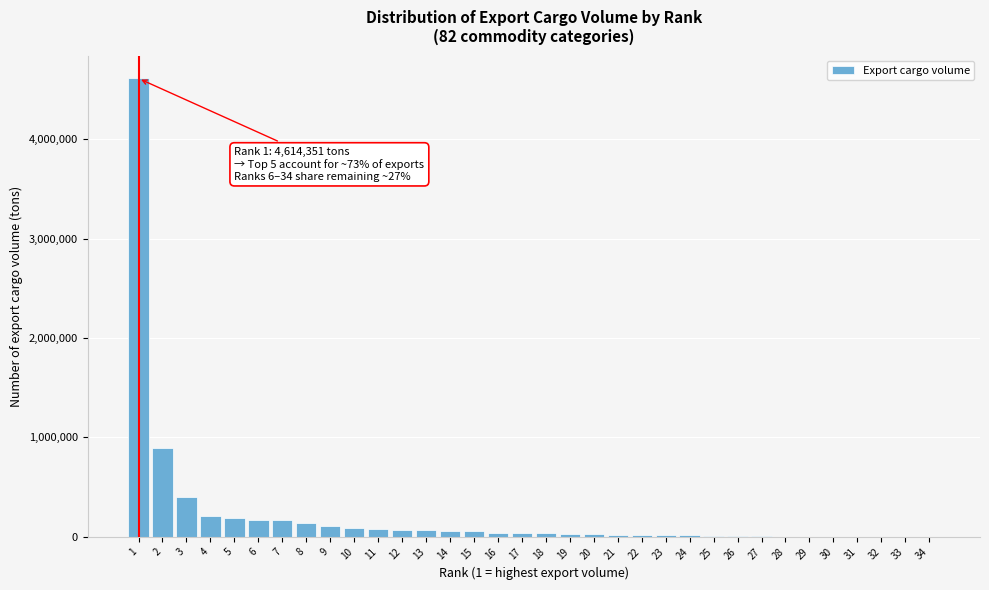

The value at 4 is 207217. True or false?

True